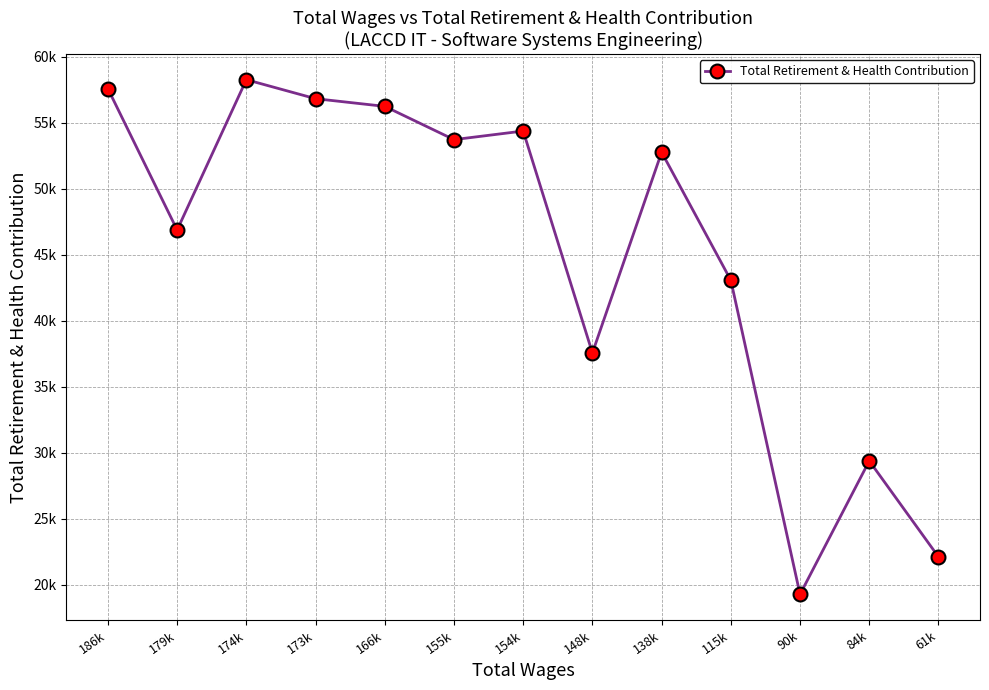

Is this an area chart (filled region under the line)?

No